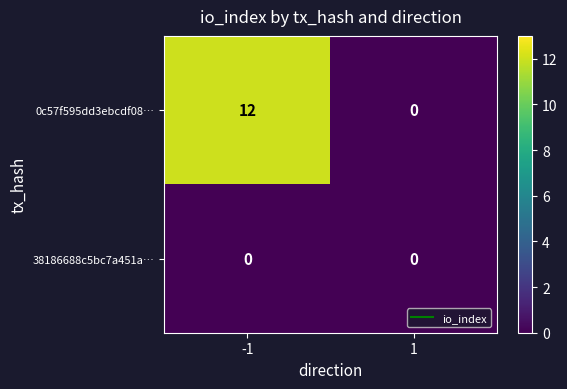

What is the total value across all series at -1?

12